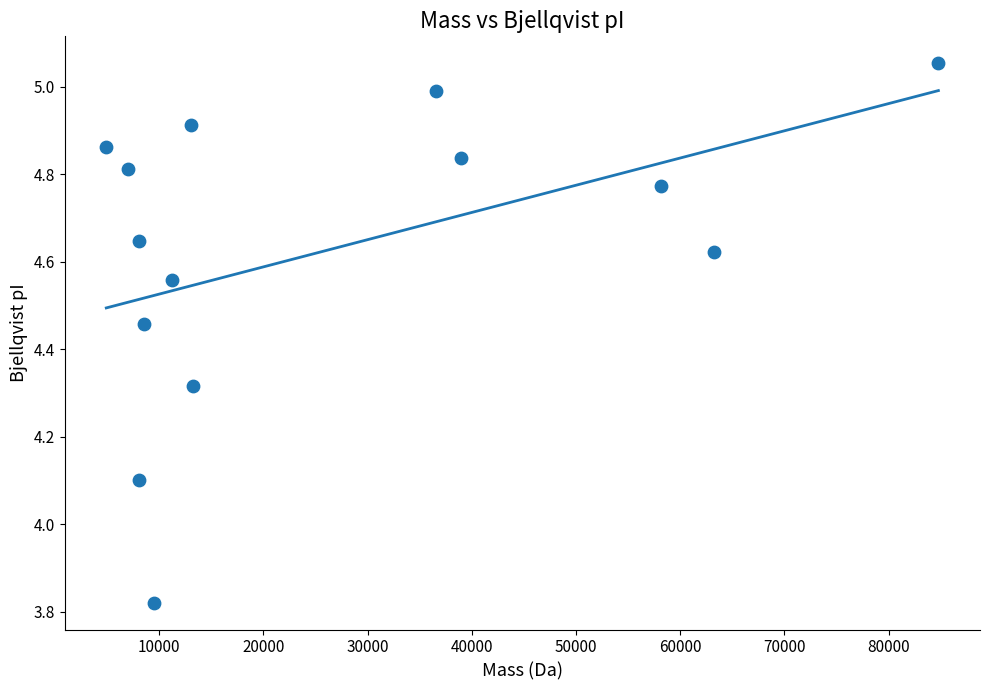

What is the range of X values (max minus min)?

79857.7